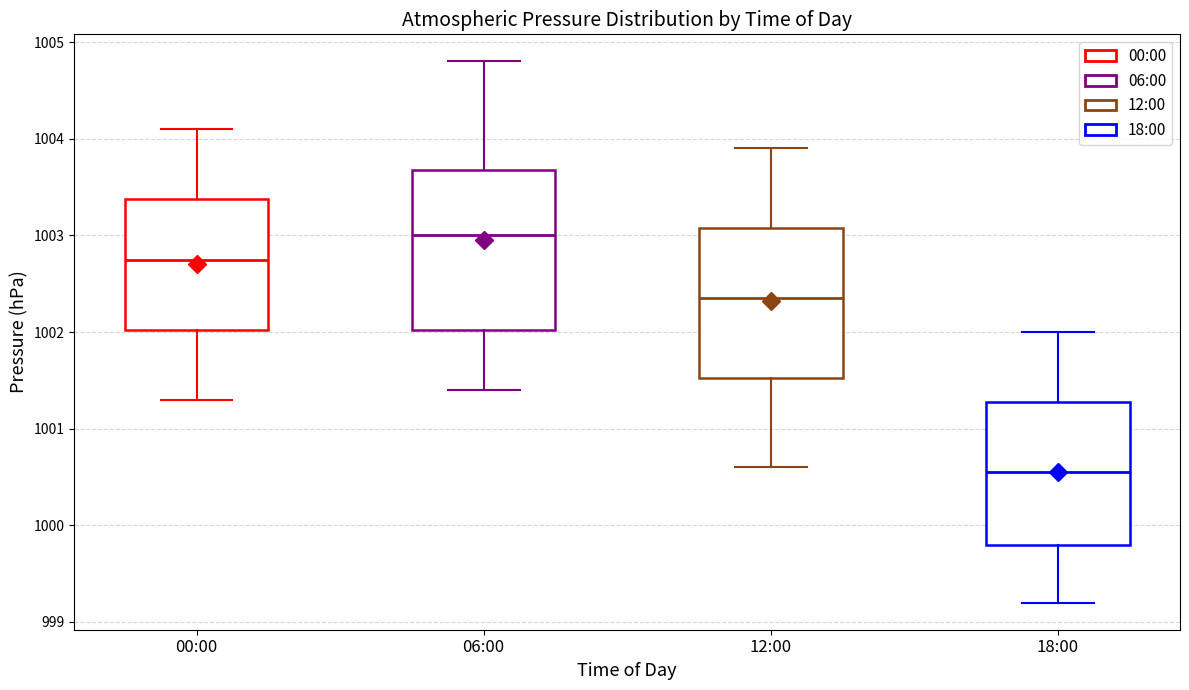

Reading left to right, transcribe this box plot: for each box, give where its median line is, the range the box spans, and where its two whiskers end, as read against the y-axis. The values are not printed on the chart, so give them approximately, as read against the axis.

00:00: median 1002.8, box 1002.0 to 1003.4, whiskers 1001.3 to 1004.1
06:00: median 1003.0, box 1002.0 to 1003.7, whiskers 1001.4 to 1004.8
12:00: median 1002.4, box 1001.5 to 1003.1, whiskers 1000.6 to 1003.9
18:00: median 1000.6, box 999.8 to 1001.3, whiskers 999.2 to 1002.0